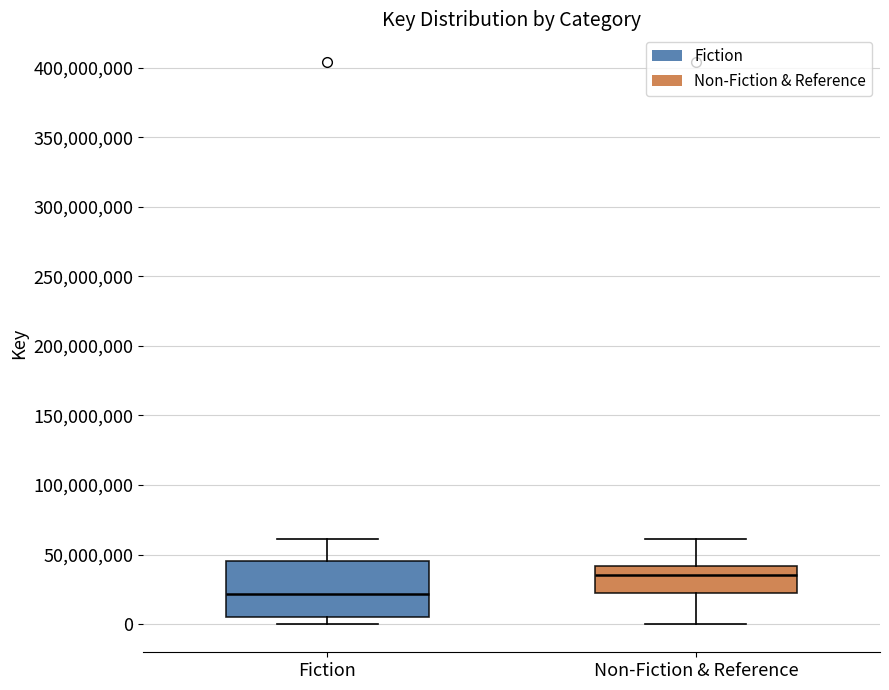

Which box's median line is the highest?

Non-Fiction & Reference